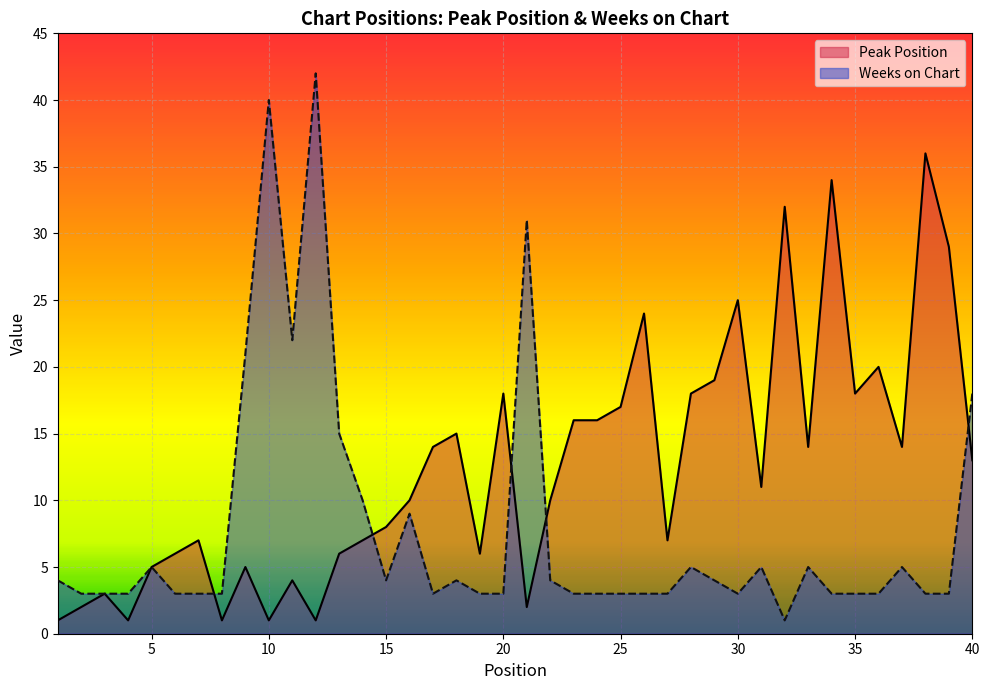

Where is Peak Position nearest to the value 18?

20